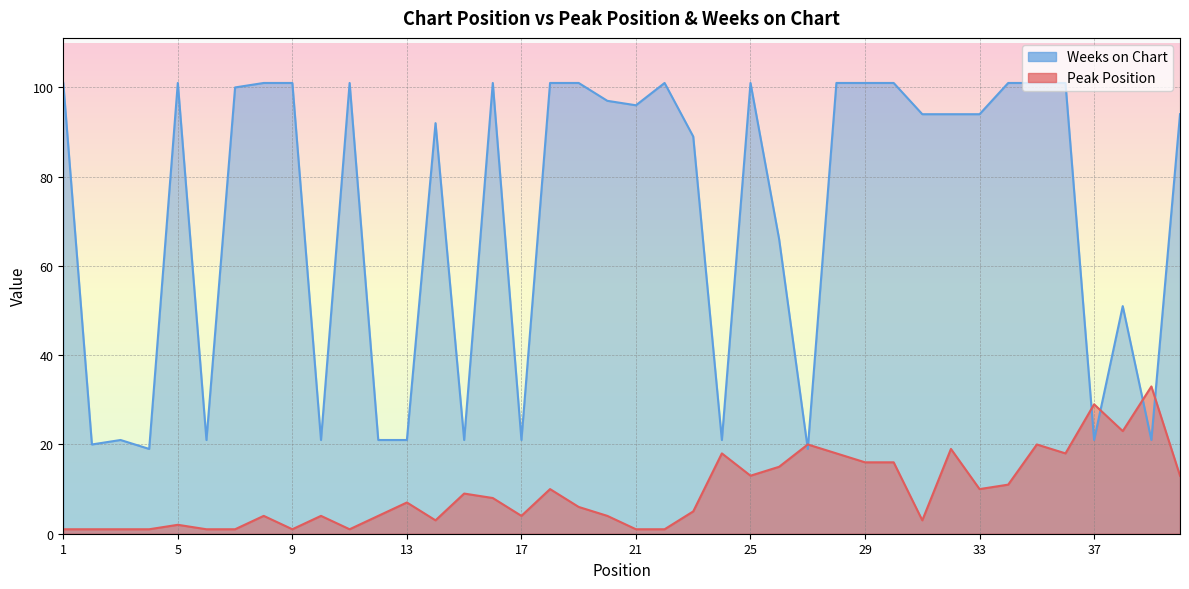

Which label corresponds to the smallest value in the chart?

1